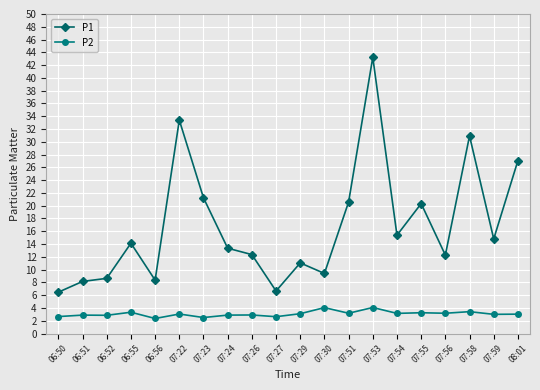

At 06:52, list the series in order from largest to smallest.

P1, P2